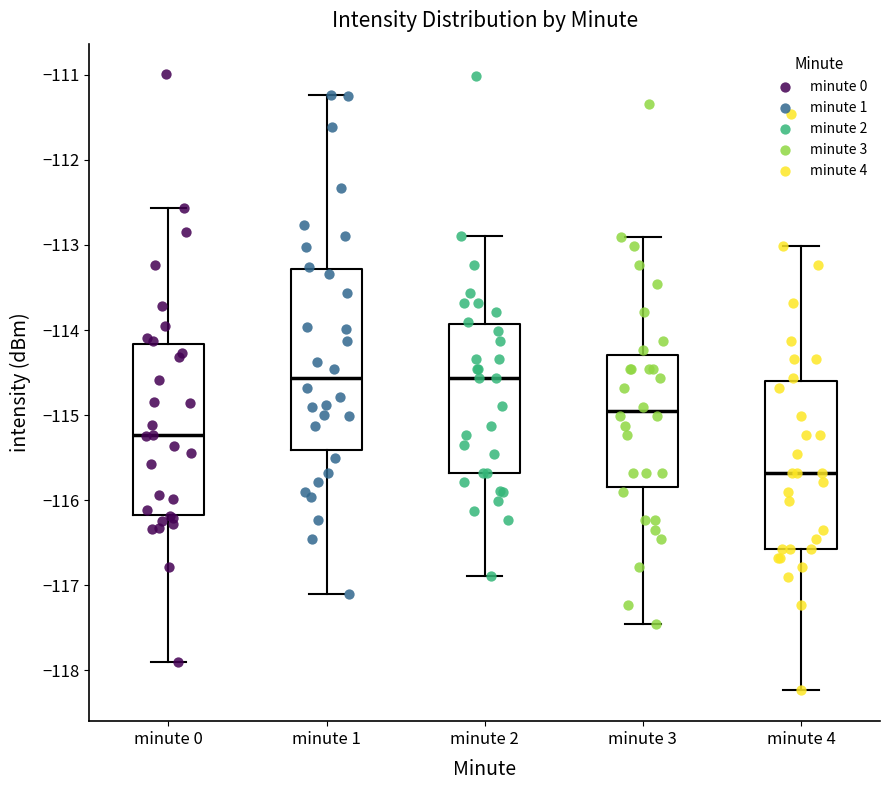

Where is the upper edge of the box for minute 0 on the y-axis? The values are not printed on the chart, so give them approximately, as read against the axis.

-114.2